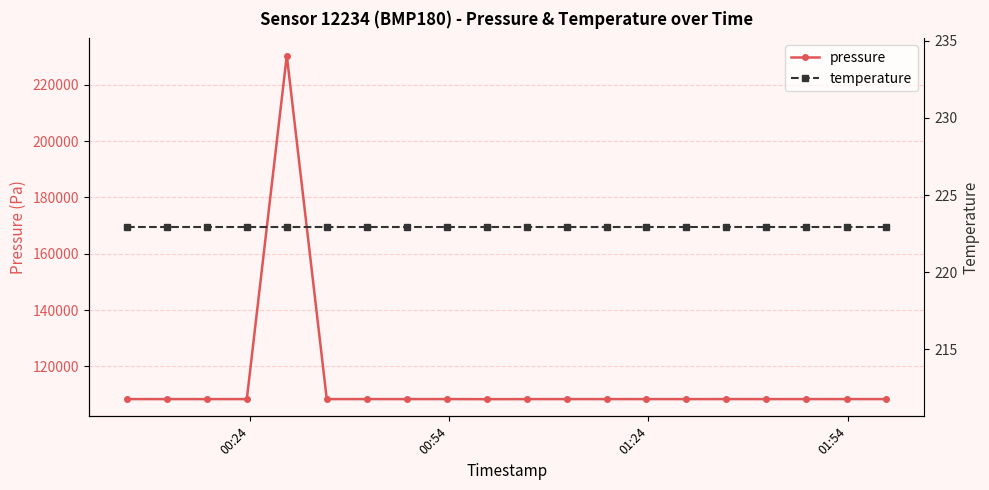

What is the minimum value for pressure?

108390